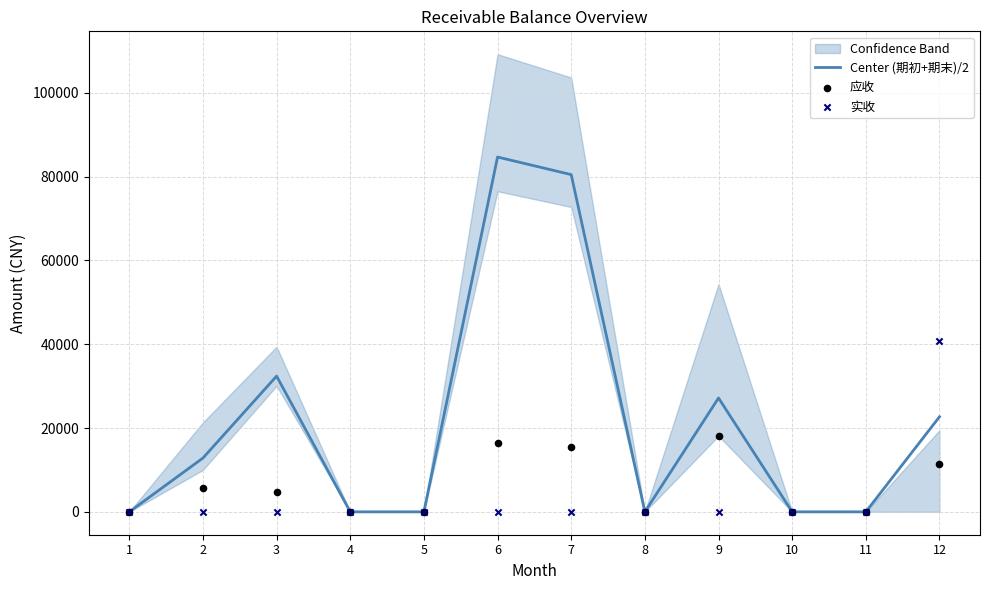

Is the value of 实收 at 5 greater than the value of Center (期初+期末)/2 at 1?

No